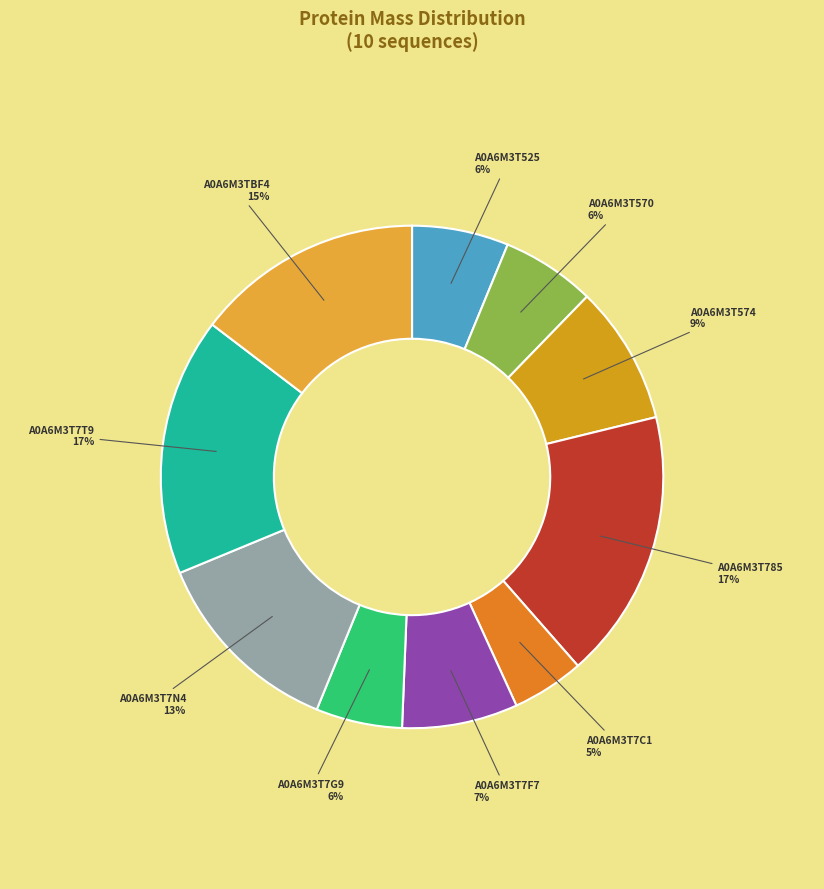

Count the number of slices in the pie.

10